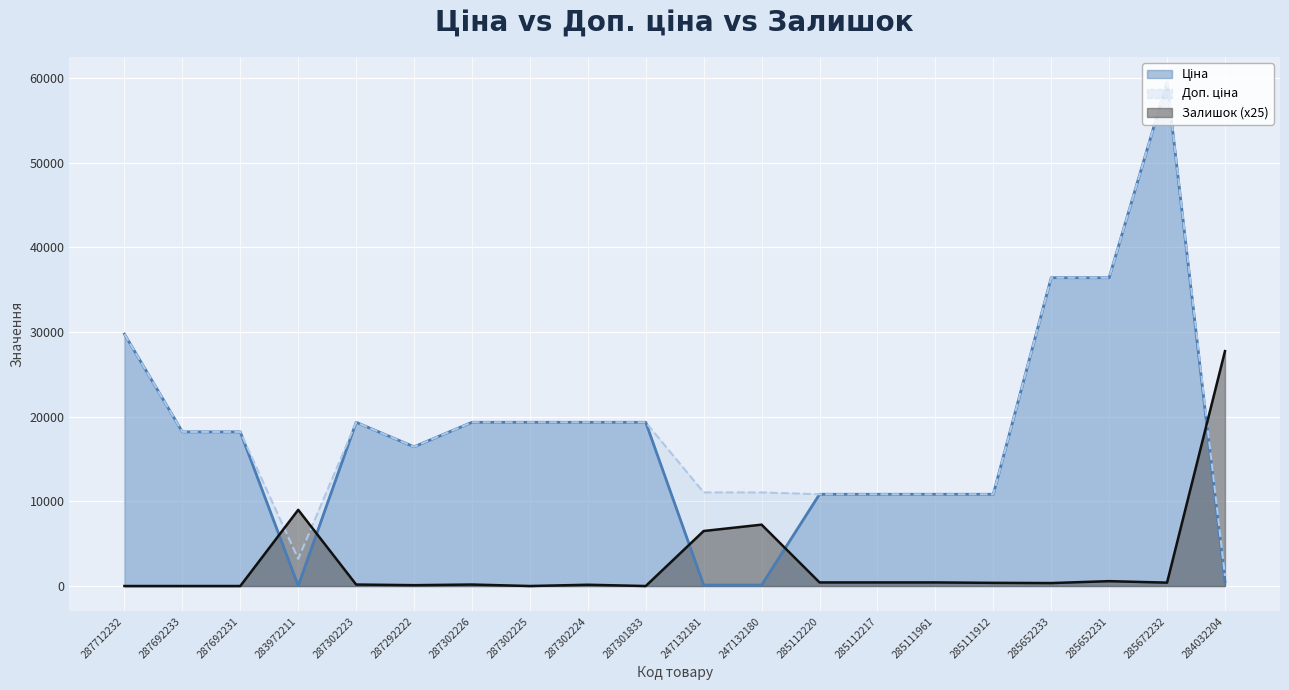

True or false: Ціна and Залишок intersect in this chart.

True